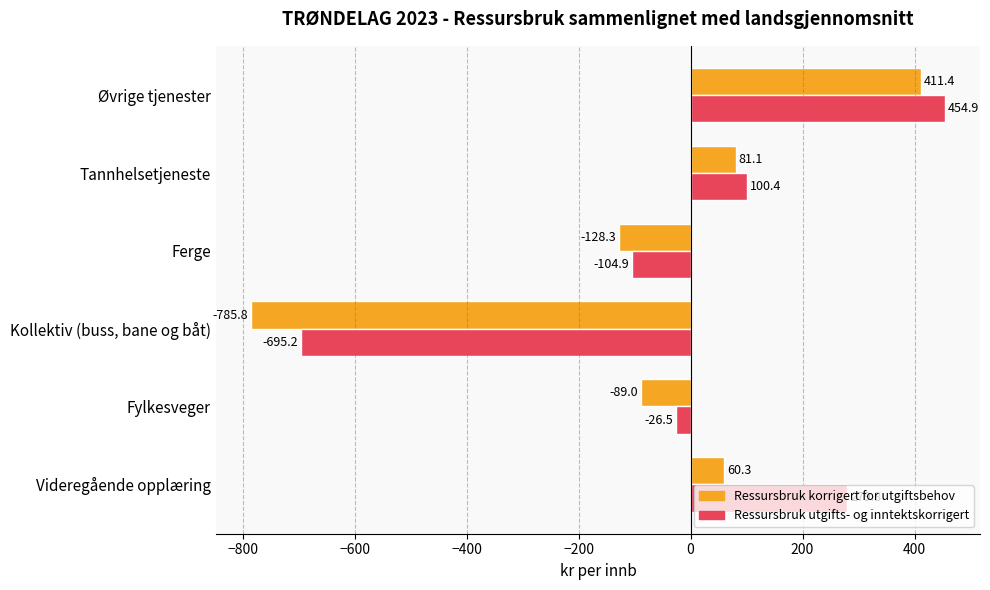

What is the highest value of the Ressursbruk utgifts- og inntektskorrigert series?

454.9